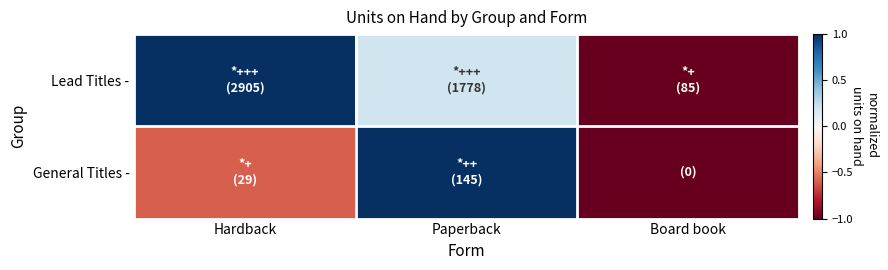

Reading right to left, list all the values displayed in this chart.

Lead Titles -: Board book=-1.0	Paperback=0.2	Hardback=1.0
General Titles -: Board book=-1.0	Paperback=1.0	Hardback=-0.6